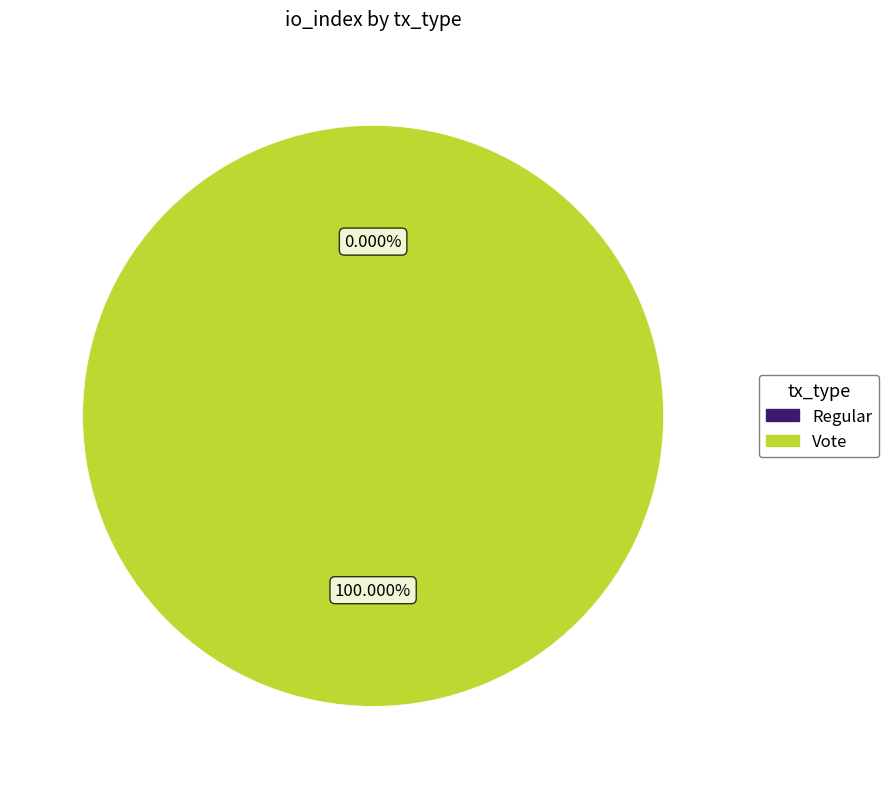

Is it true that tx_type: Regular (io_index=0) is 1% of the pie?

False